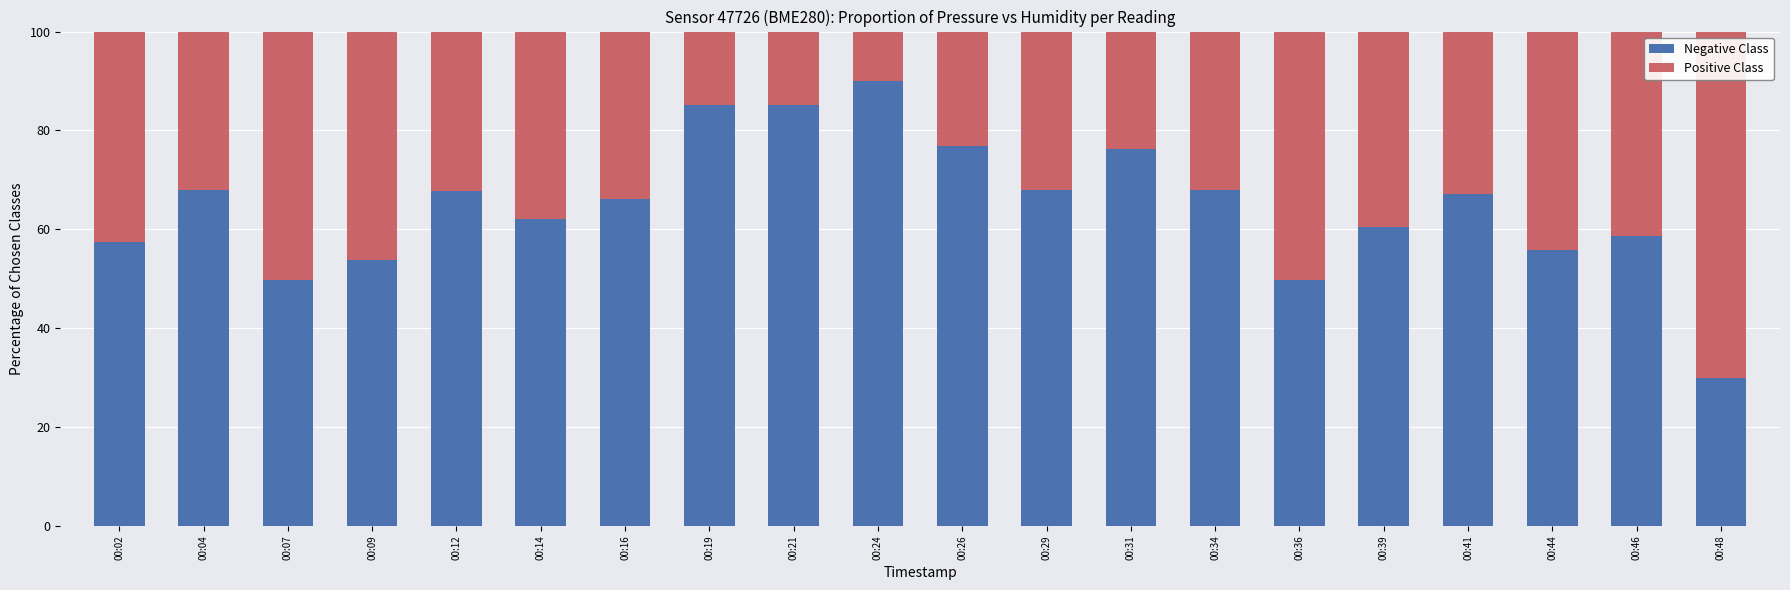

What is the sum of the Negative Class values at 00:29 and 00:44?

123.8